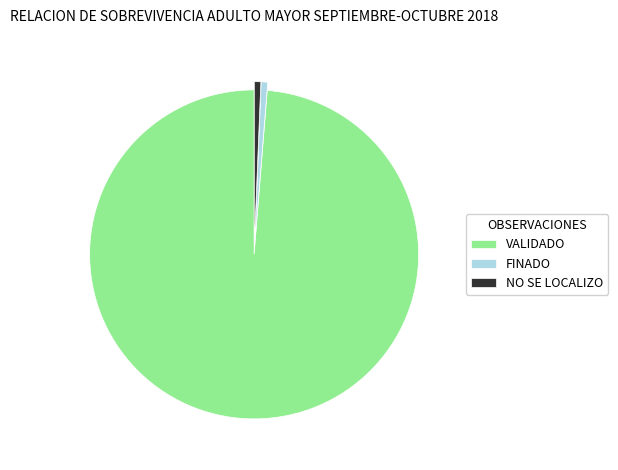

True or false: VALIDADO accounts for 89% of the total.

False